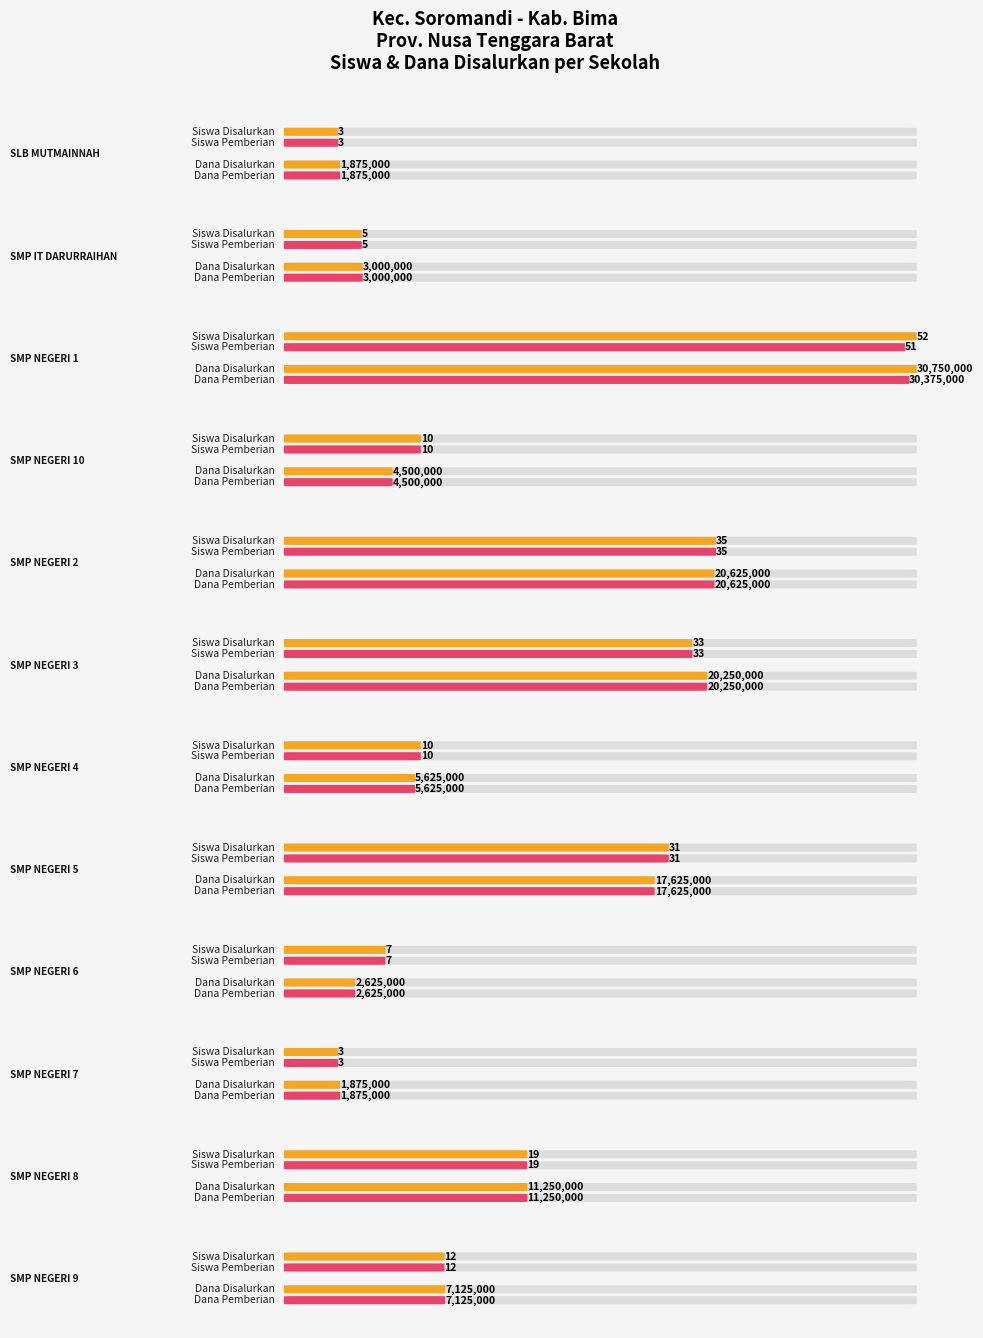

At which label does Pemberian (Siswa) reach its minimum?

SLB MUTMAINNAH